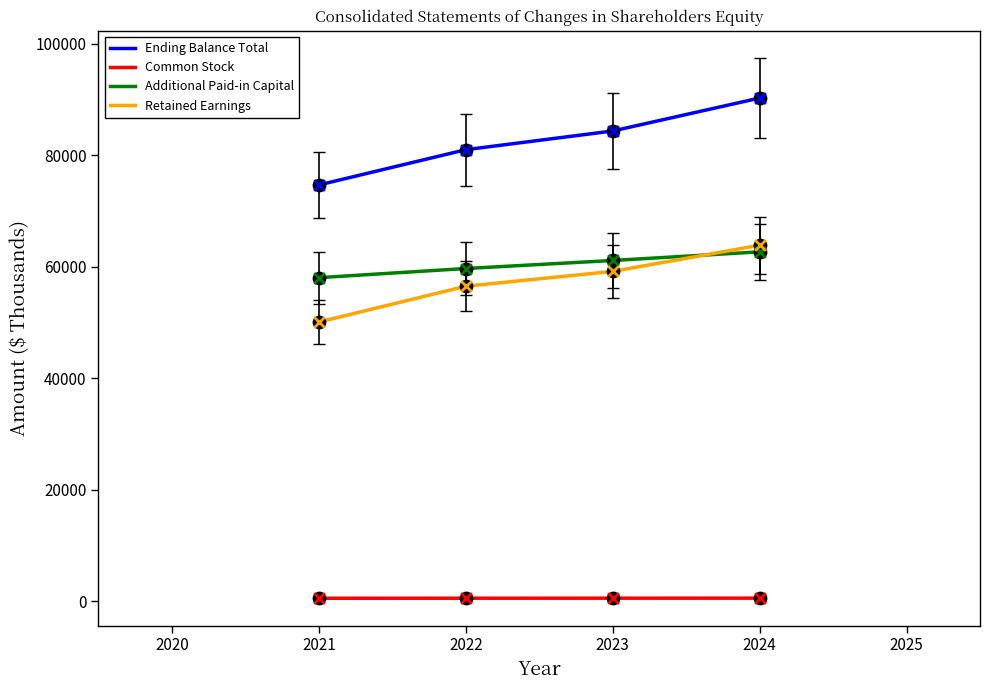

Which series has the widest spread of values?

Ending Balance Total